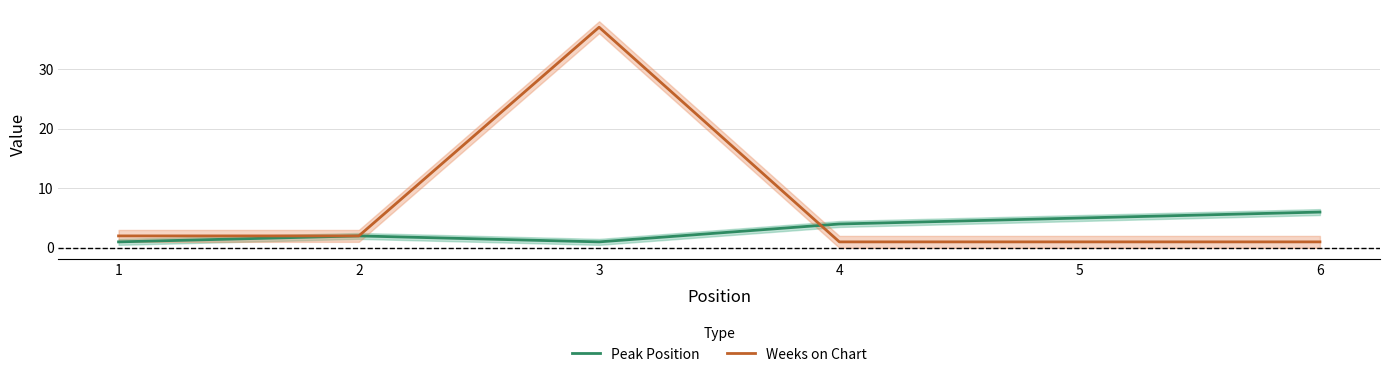

Where does the Weeks on Chart series first go above 2?

3